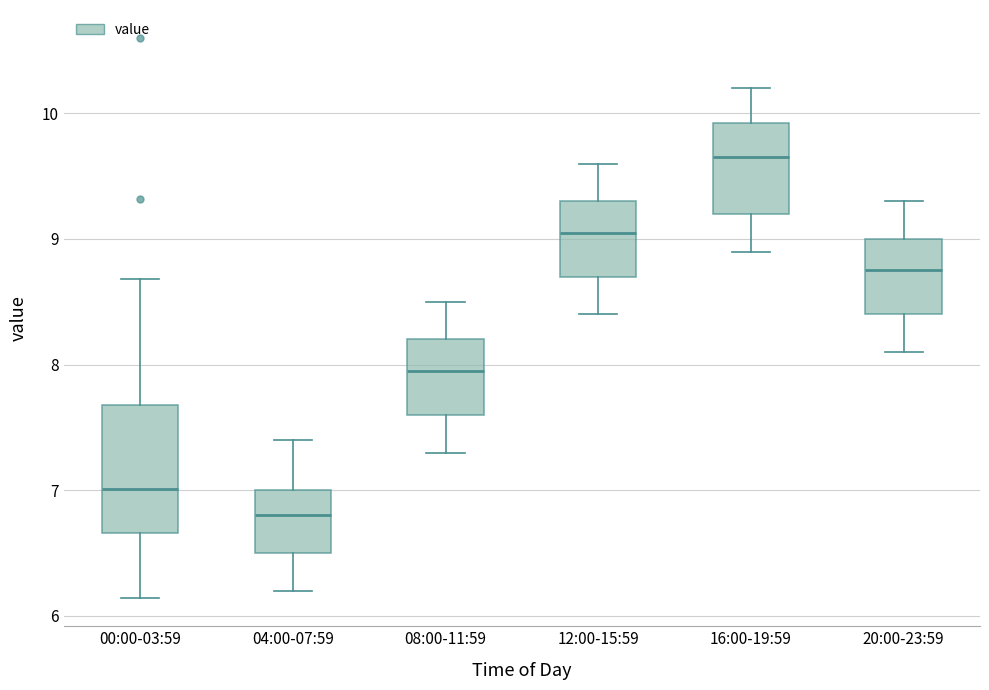

Where does the lower whisker of the box for 00:00-03:59 end on the y-axis? The values are not printed on the chart, so give them approximately, as read against the axis.

6.1